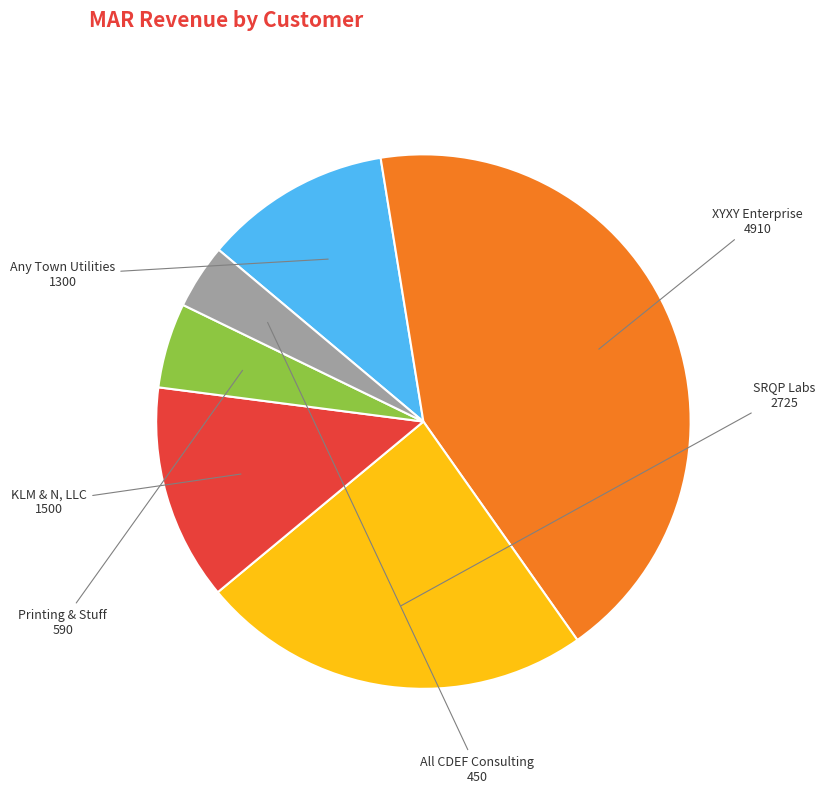

Count the number of slices in the pie.

6